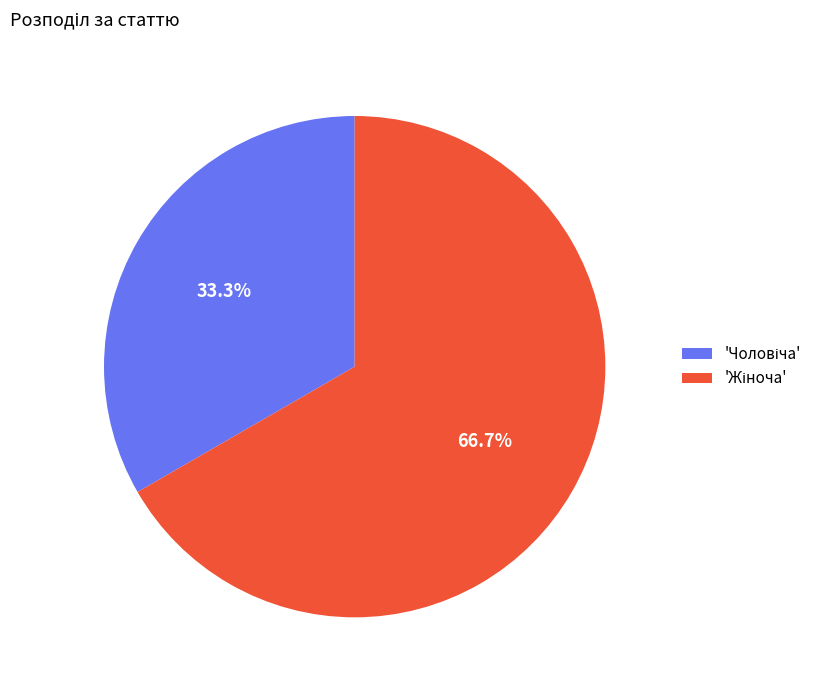

Does any single category account for the majority?

Yes